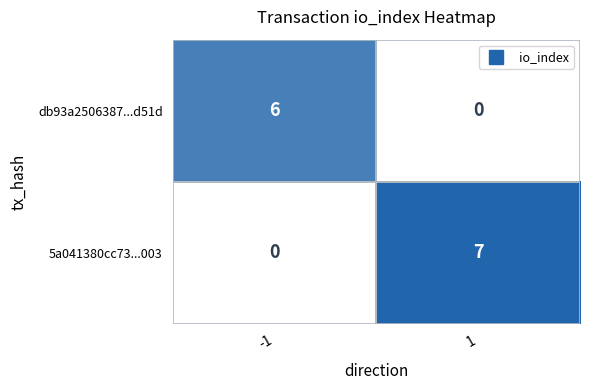

List the series in order of their overall mean, highest first.

5a041380cc73...003, db93a2506387...d51d